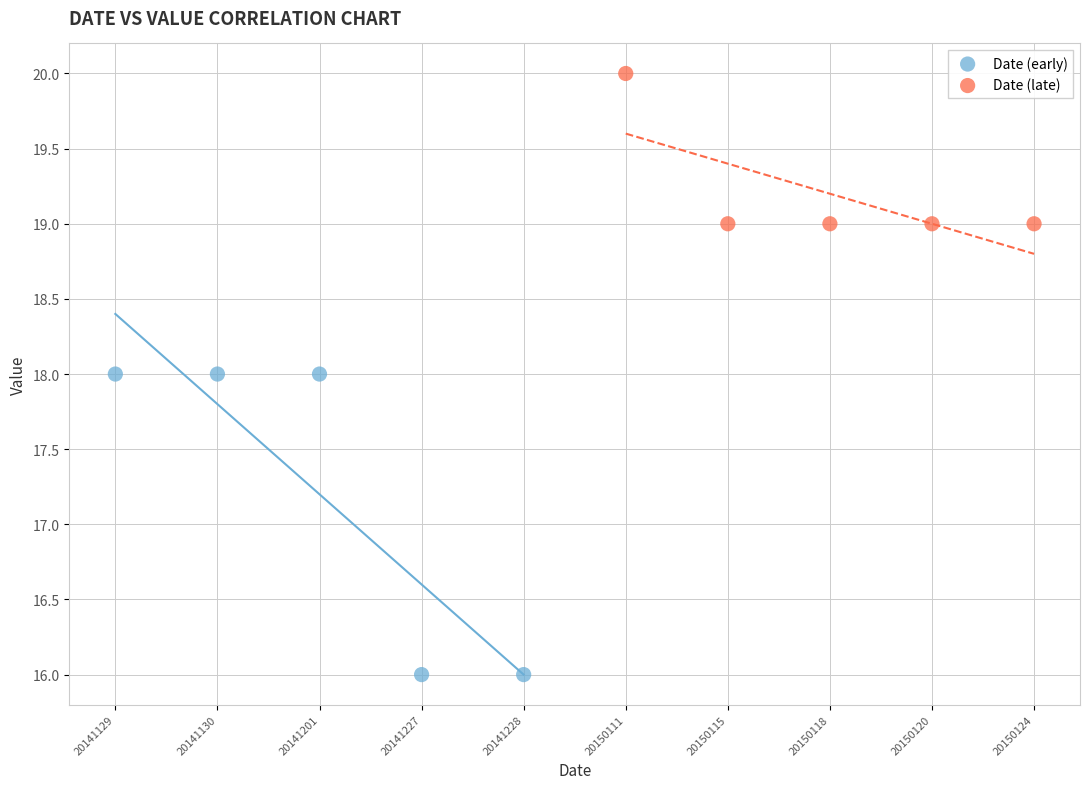

Which series contains the lowest Y value?

Date (early)